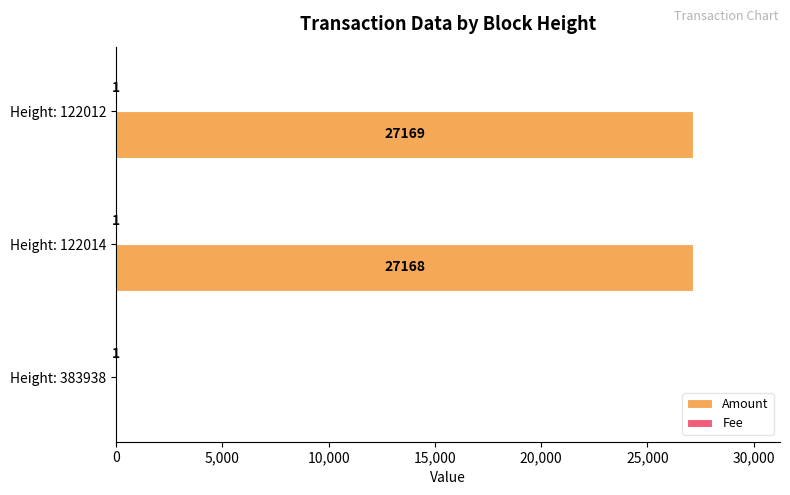

What is the sum of all Amount values?

54337